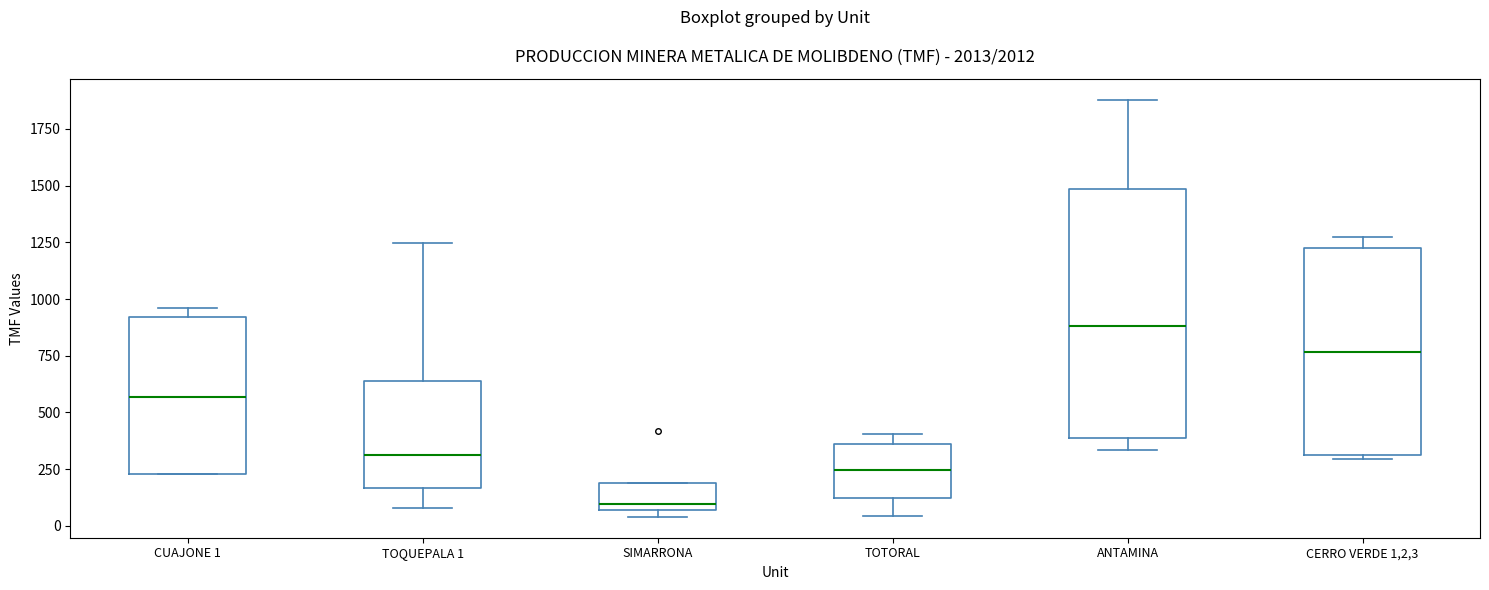

Comparing the boxes themselves (not the whiskers), which one is the tallest?

ANTAMINA